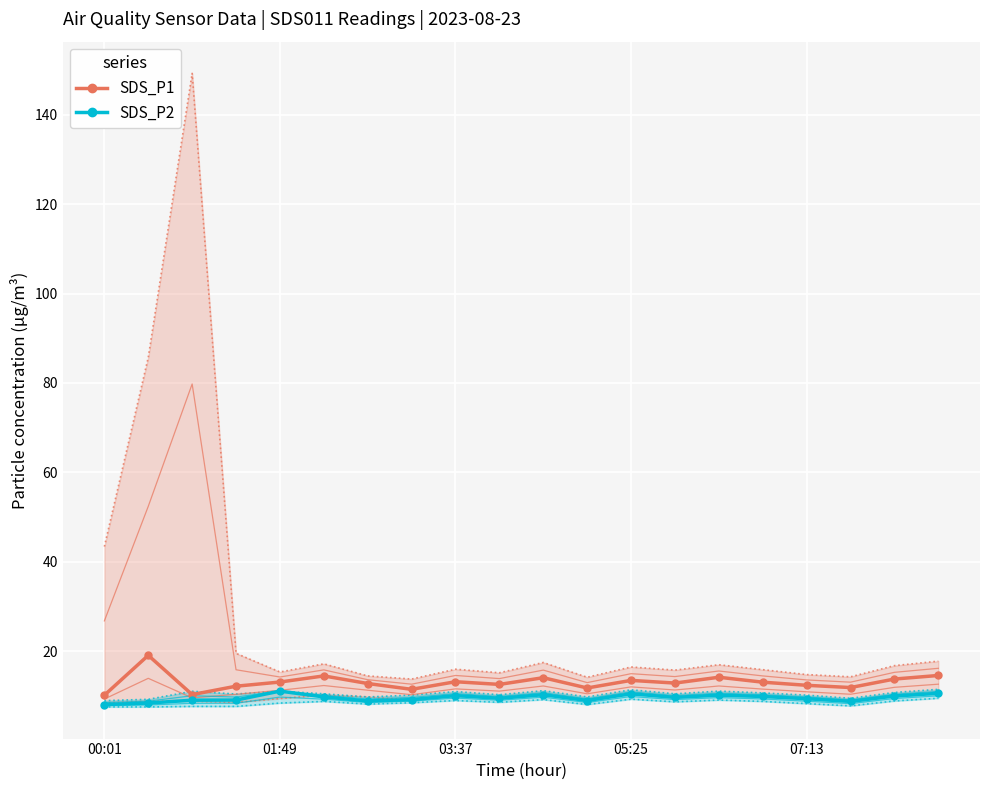

True or false: SDS_P1 has more than 0 interior local peaks.

True